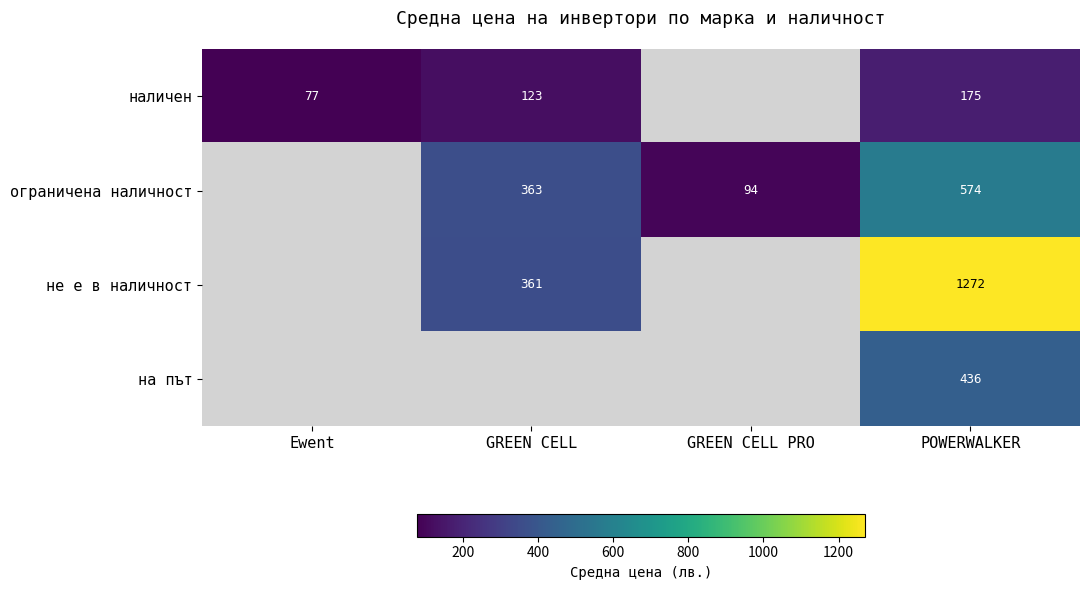

Is the value of ограничена наличност at POWERWALKER greater than the value of не е в наличност at GREEN CELL?

Yes